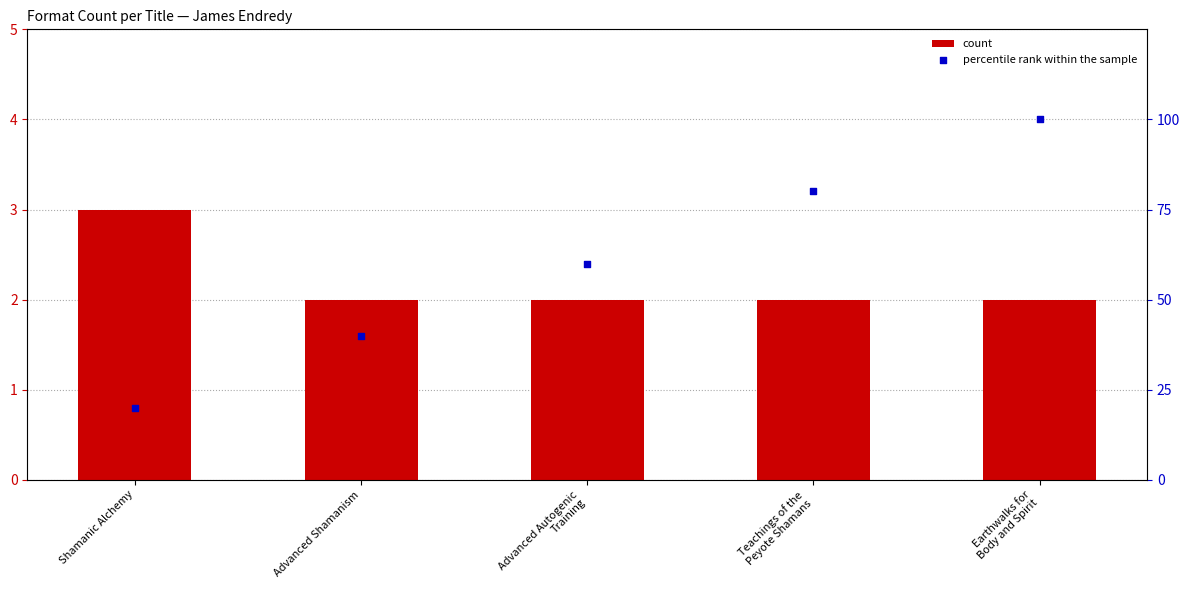

Which series reaches the minimum Y coordinate?

count